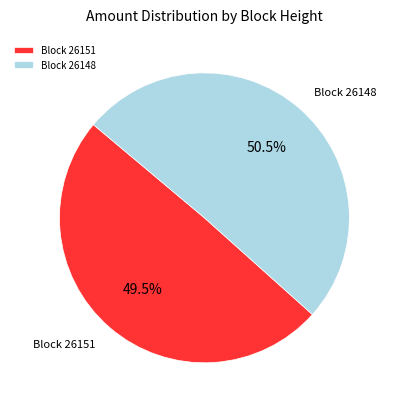

Is there any slice that represents more than half of the pie?

Yes